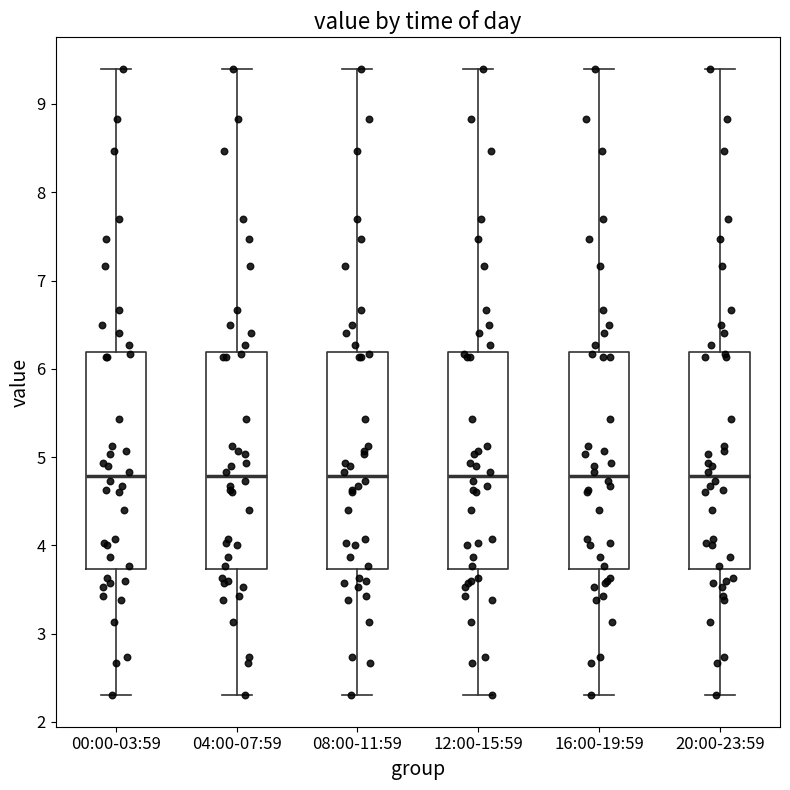

Reading left to right, read every box against the y-axis: the position of its median line, the range the box covers, and the ends of its whiskers. The values are not printed on the chart, so give them approximately, as read against the axis.

00:00-03:59: median 4.8, box 3.7 to 6.2, whiskers 2.3 to 9.4
04:00-07:59: median 4.8, box 3.7 to 6.2, whiskers 2.3 to 9.4
08:00-11:59: median 4.8, box 3.7 to 6.2, whiskers 2.3 to 9.4
12:00-15:59: median 4.8, box 3.7 to 6.2, whiskers 2.3 to 9.4
16:00-19:59: median 4.8, box 3.7 to 6.2, whiskers 2.3 to 9.4
20:00-23:59: median 4.8, box 3.7 to 6.2, whiskers 2.3 to 9.4